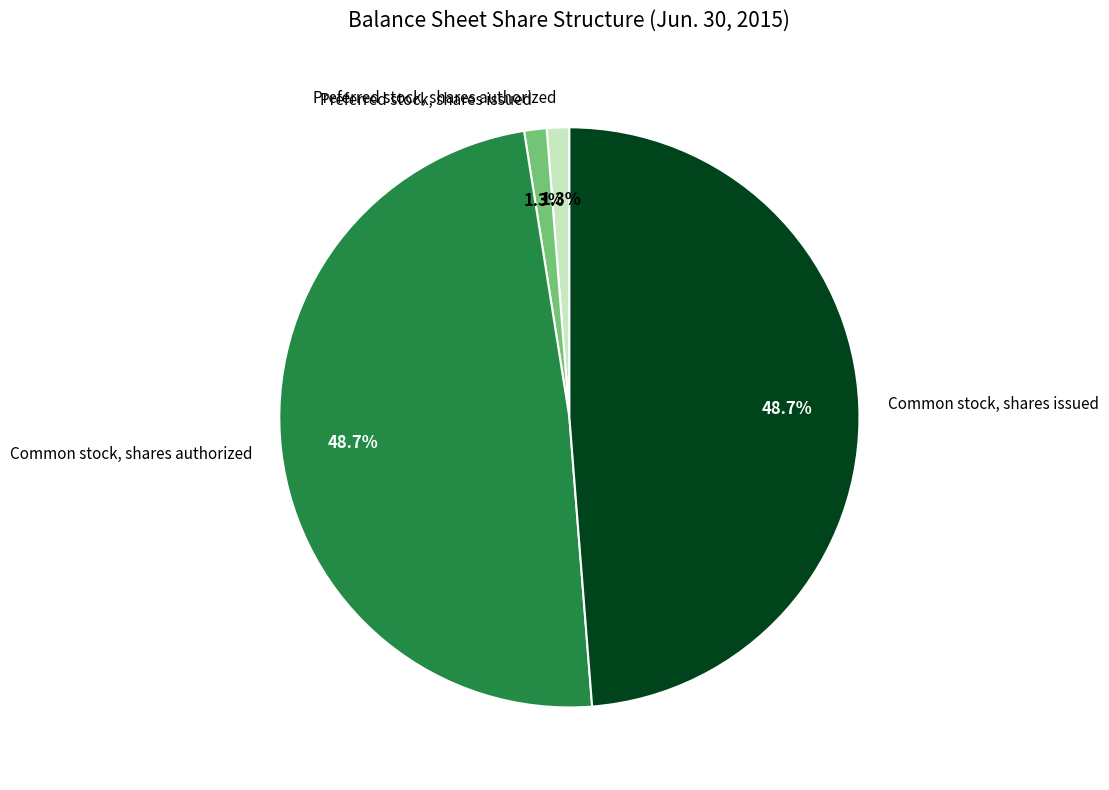

To the nearest percent, what is the combined percentage of Common stock, shares issued and Preferred stock, shares authorized?

50%